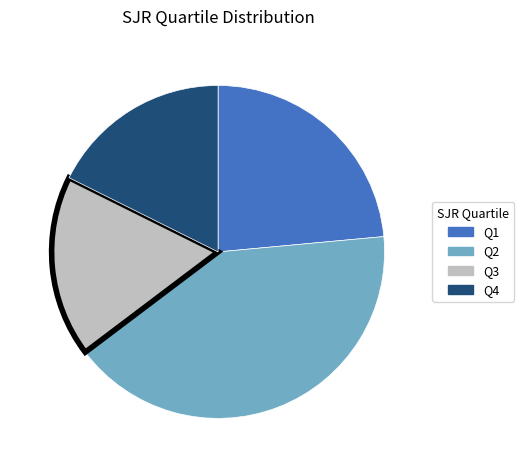

True or false: Q4 accounts for 18% of the total.

True